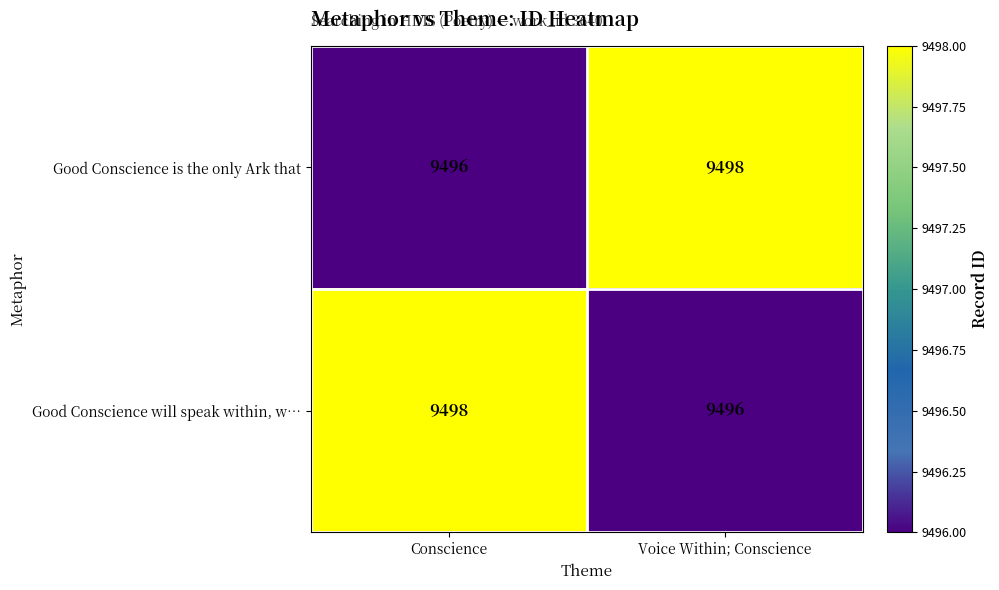

At which label is Good Conscience is the only Ark that closest to 9497?

Conscience